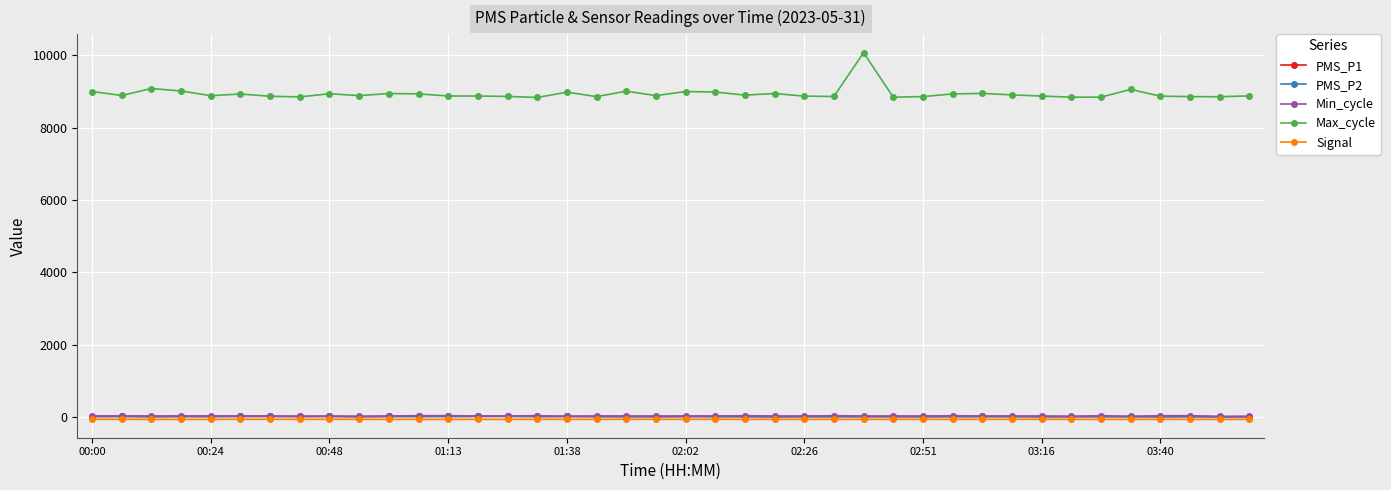

What is the difference between the second highest and minimum values in the PMS_P2 series?

13.7